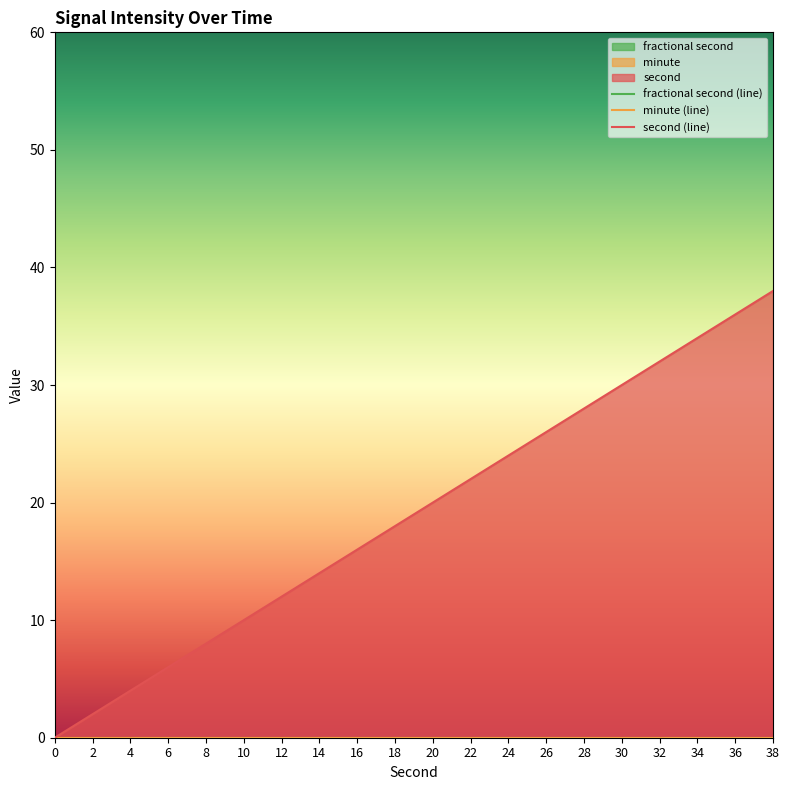

Rank the series by their maximum value, from lowest to highest.

fractional second (line), minute (line), second (line)